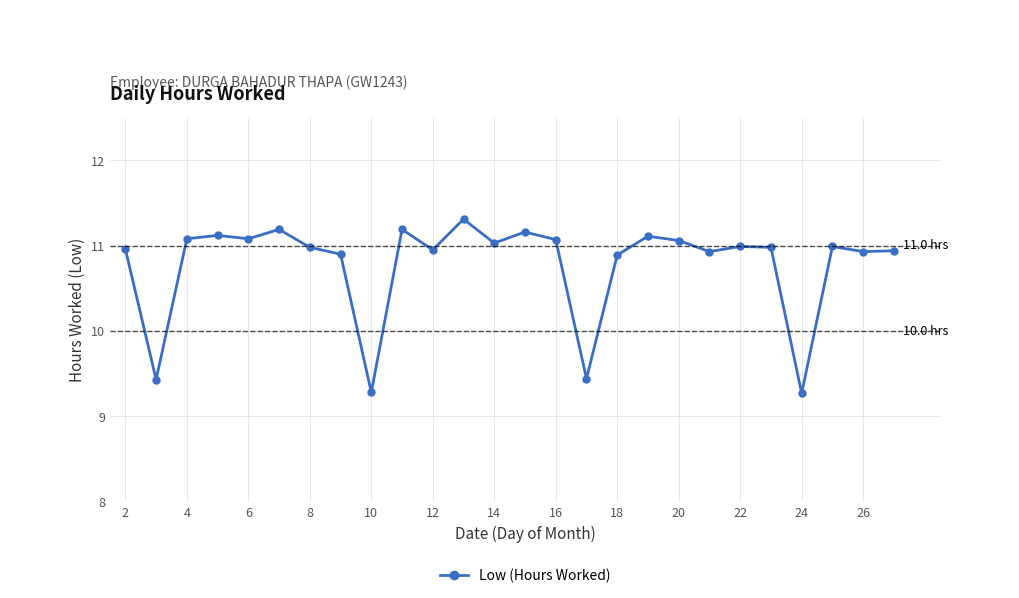

What is the smallest value displayed?

9.3